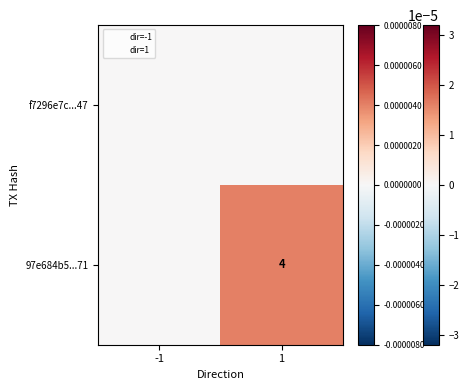

How many series are shown in this chart?

2